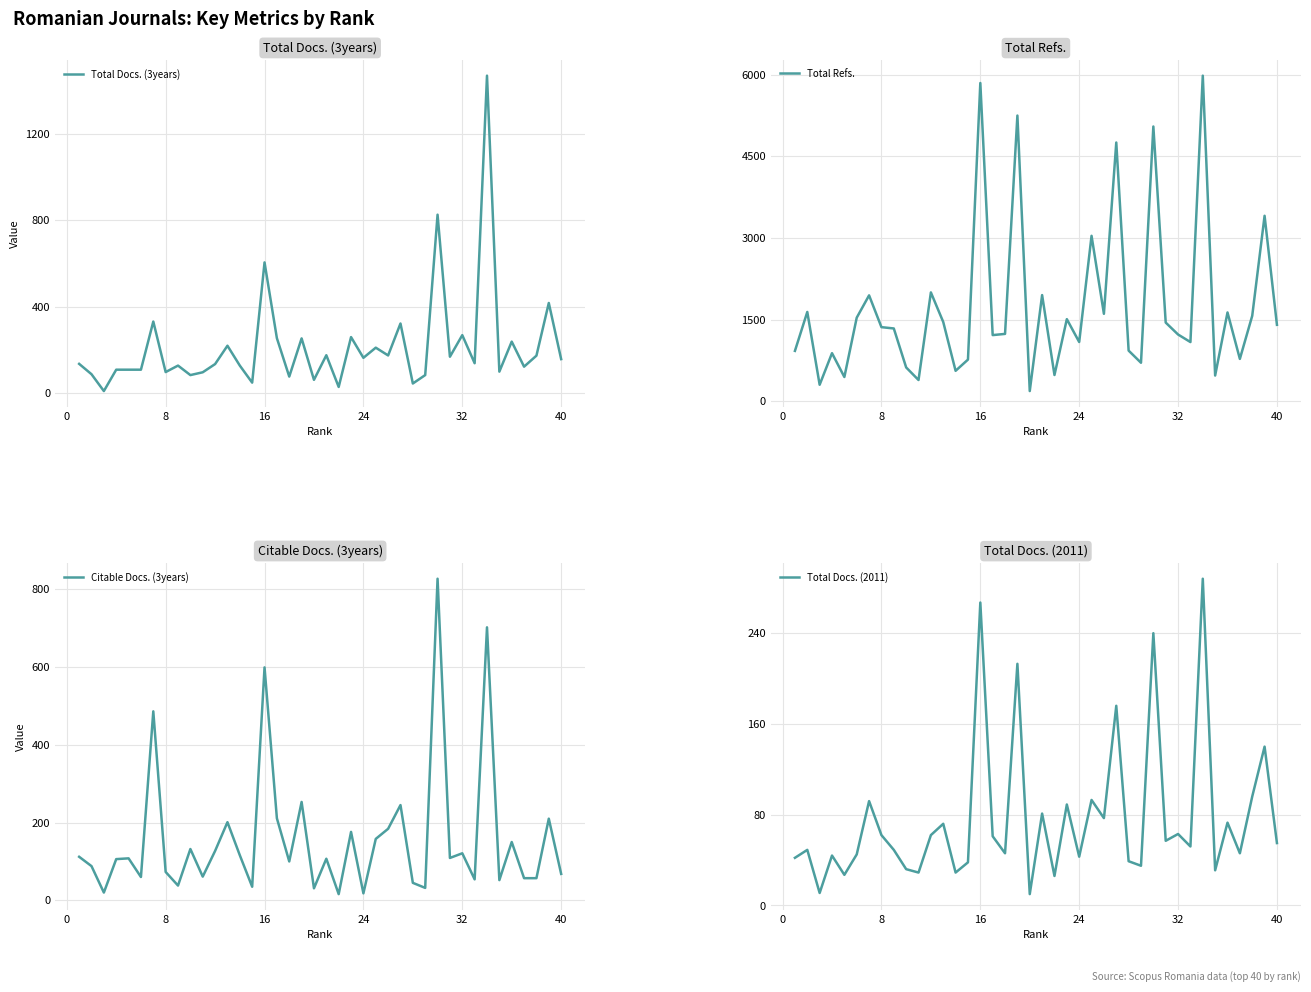

True or false: Total Docs. (2011) has a value of 24 at 32.

False